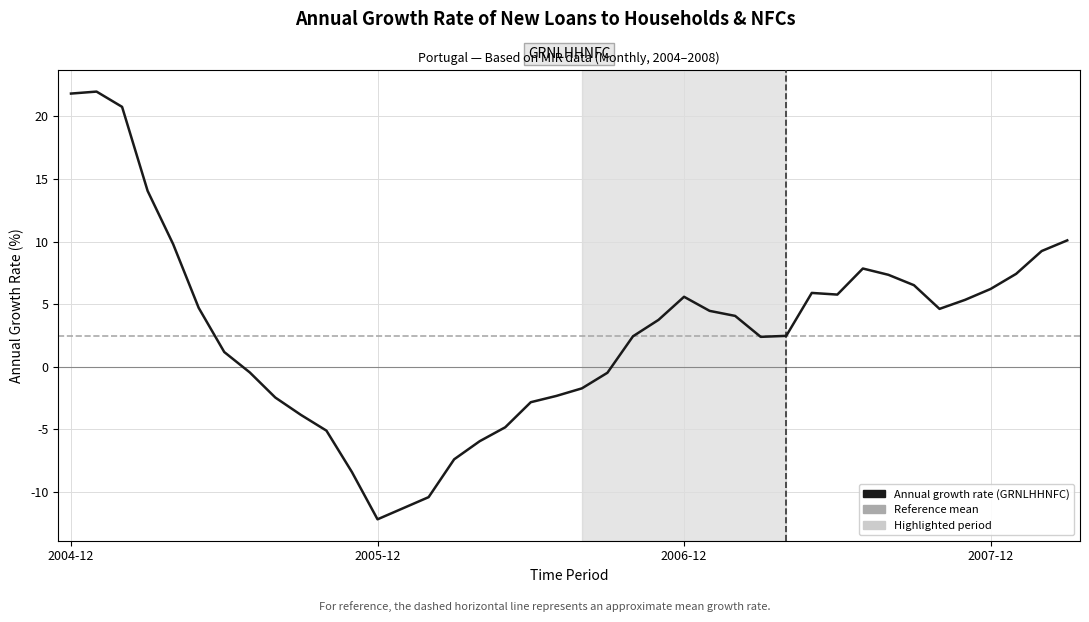

What is the greatest value displayed?

22.0